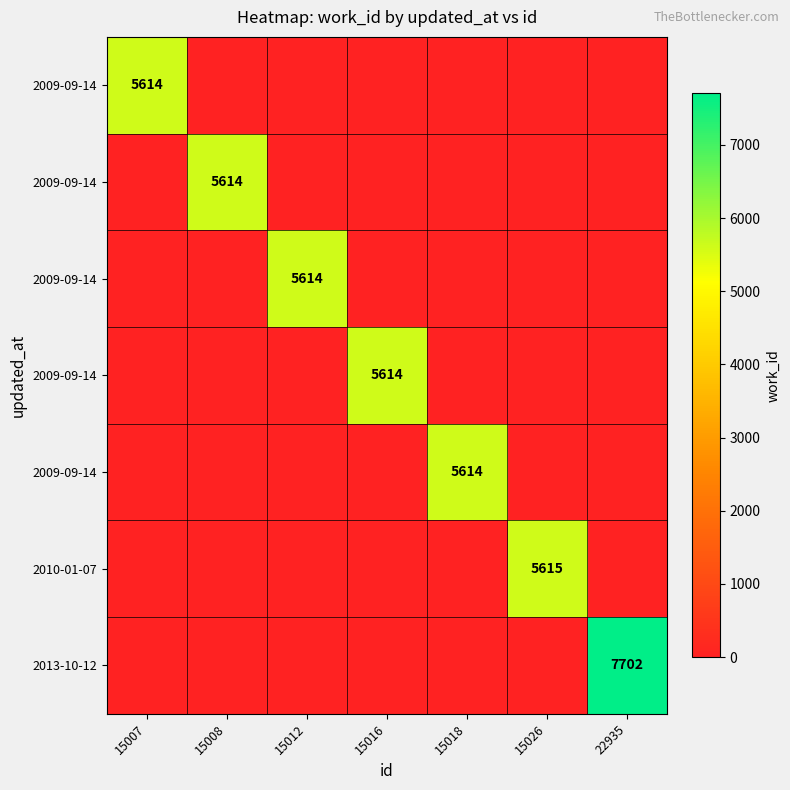

What is the maximum value shown in the chart?

7702